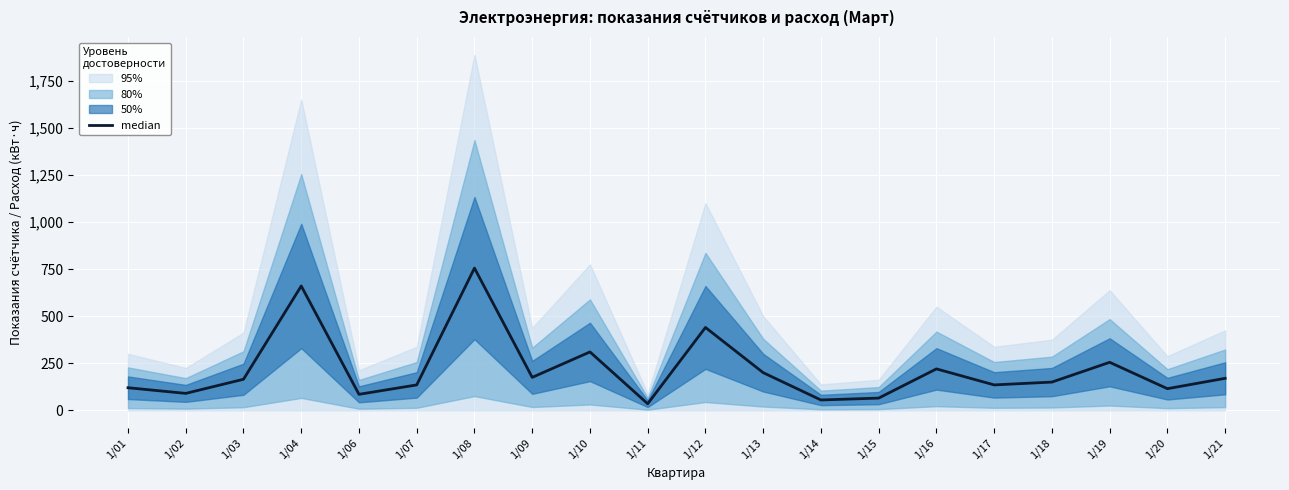

Where is the data nearest to the value 395?

1/12